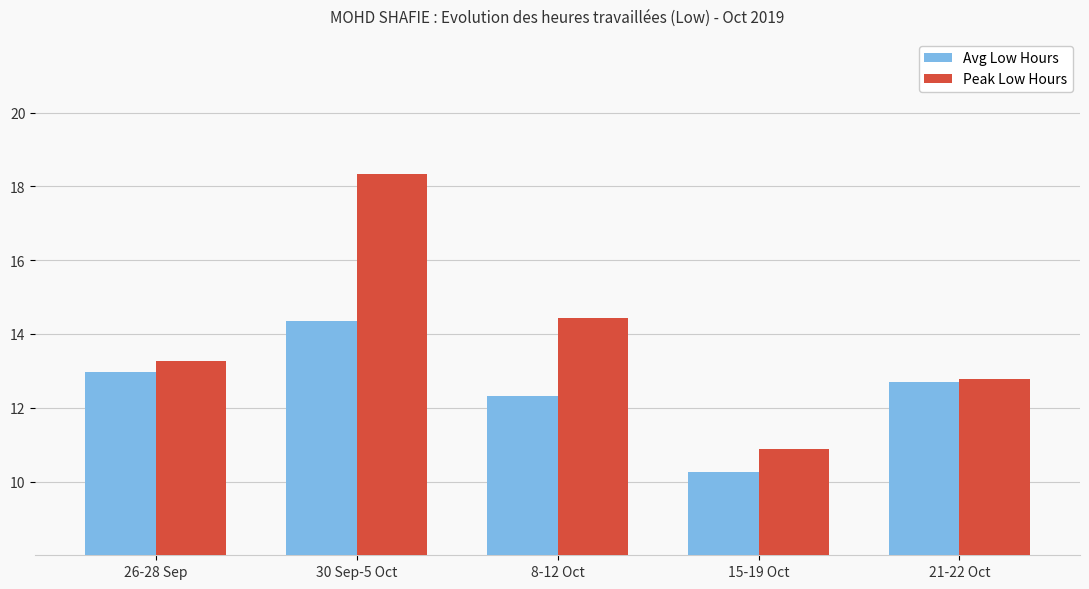

Rank the categories by Avg Low Hours value from highest to lowest.

30 Sep-5 Oct, 26-28 Sep, 21-22 Oct, 8-12 Oct, 15-19 Oct